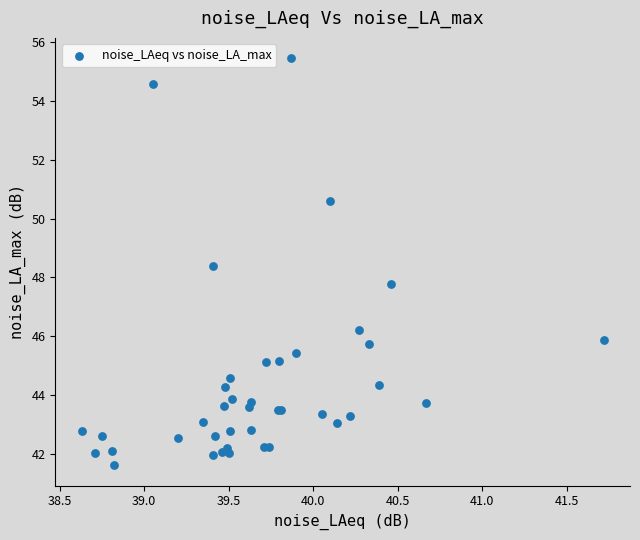

What Y value in the scatter plot is closest to 48?

47.8